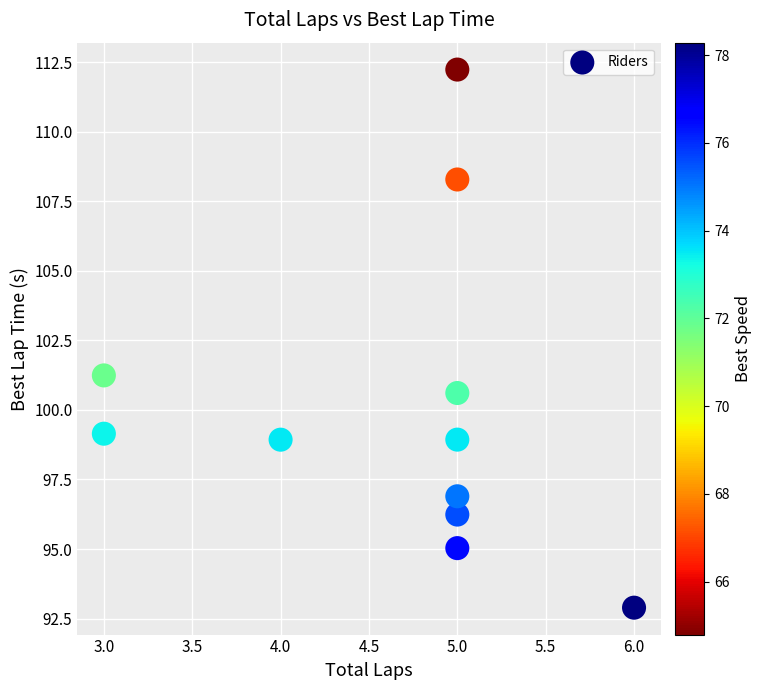

What Y value in the scatter plot is closest to 102?

101.2